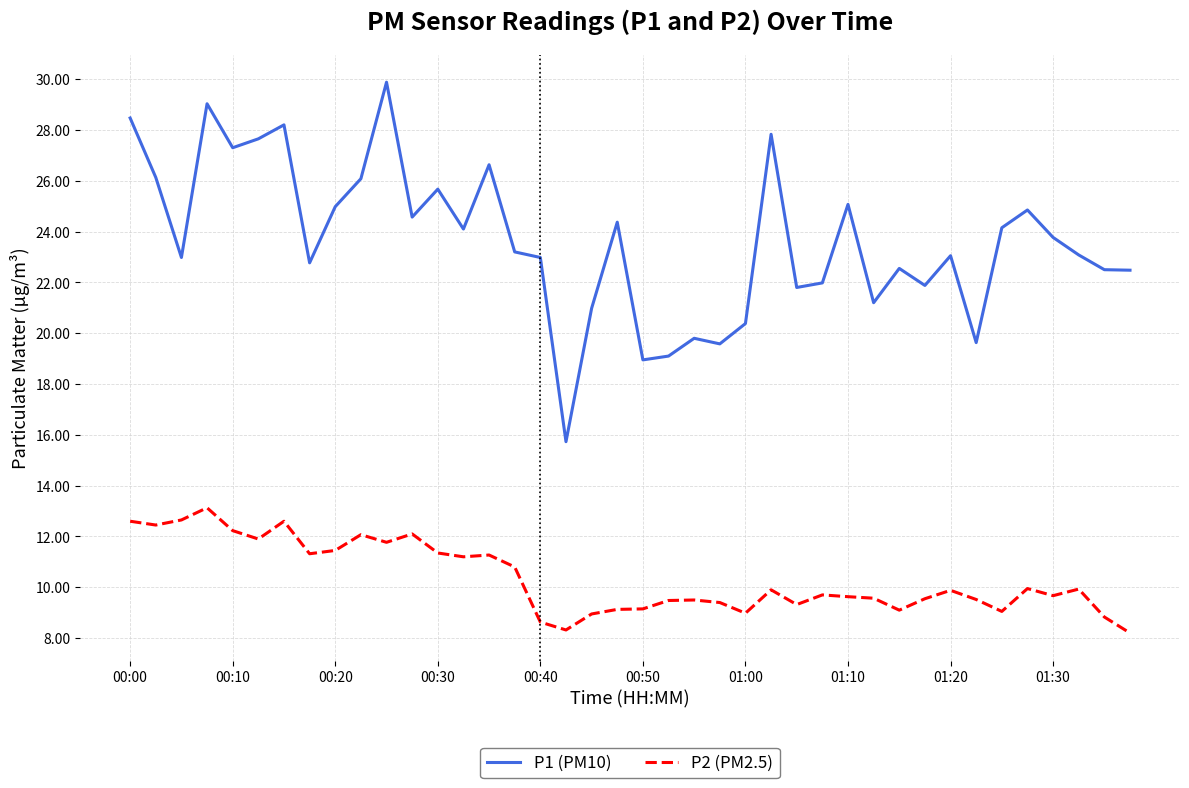

Rank the series by their maximum value, from highest to lowest.

P1 (PM10), P2 (PM2.5)